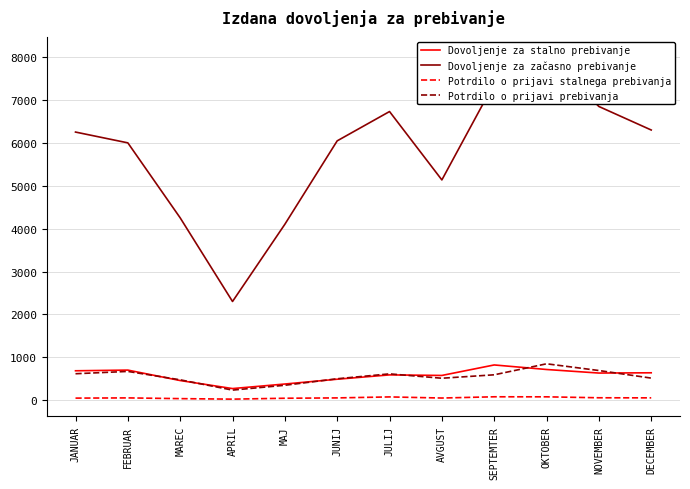

Which series has the largest total across all categories?

Dovoljenje za začasno prebivanje